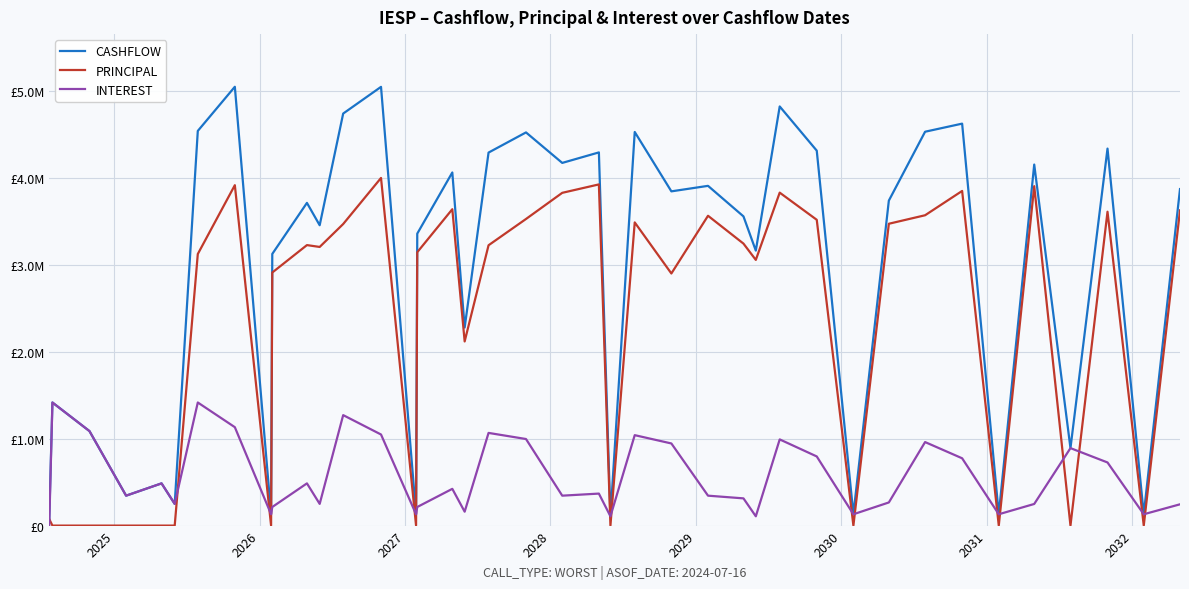

Does the chart display data point markers on the line(s)?

No